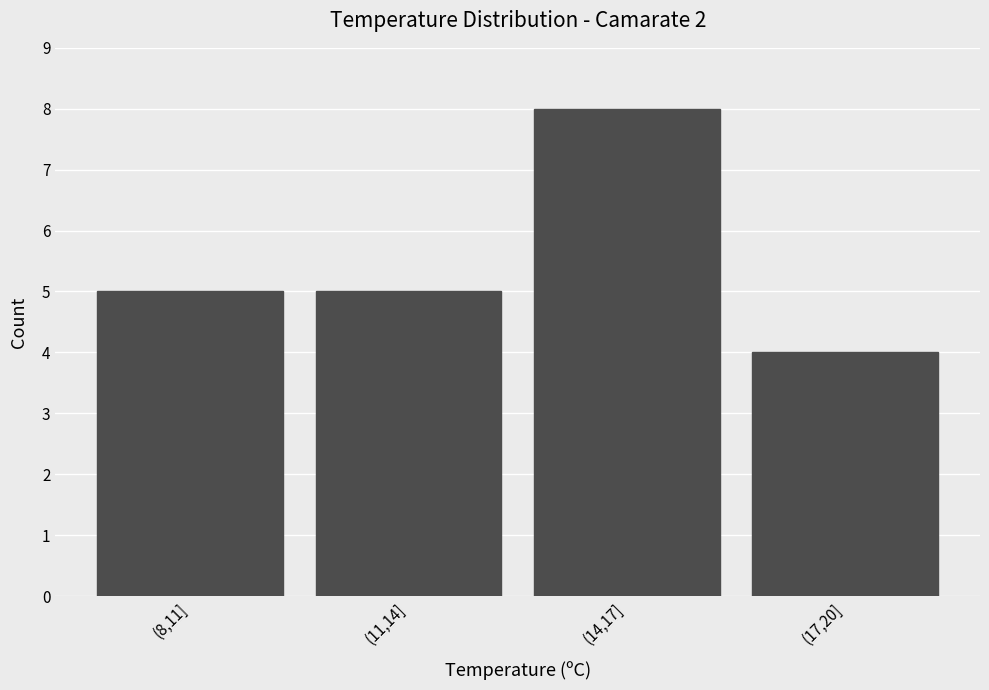

Reading right to left, what are all the values shown in this chart?

4	8	5	5